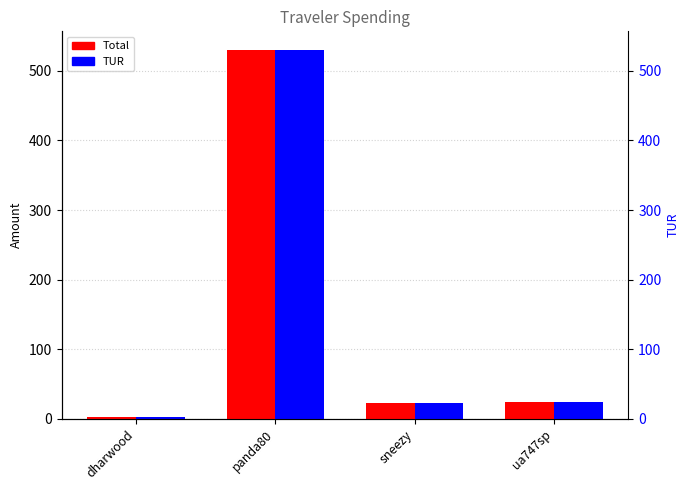

How many data points in TUR are less than 24?

2